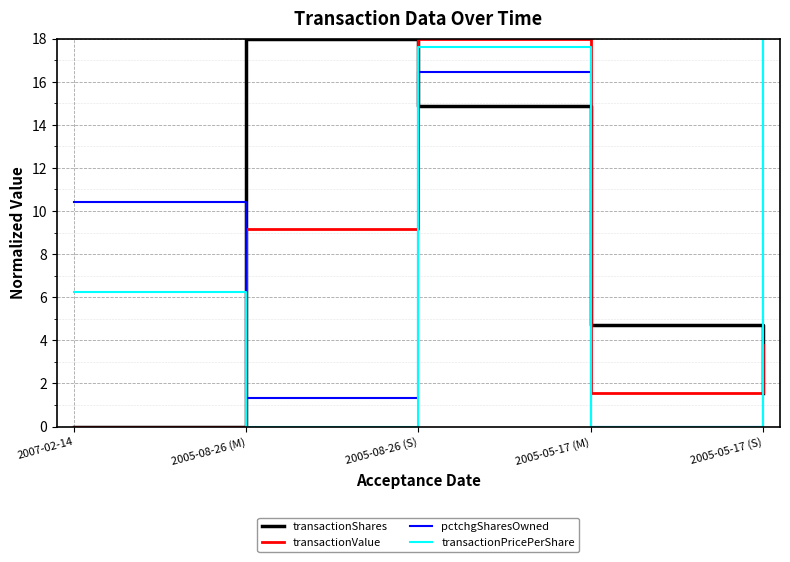

At which category does transactionValue reach its first local peak?

2005-08-26 (S)